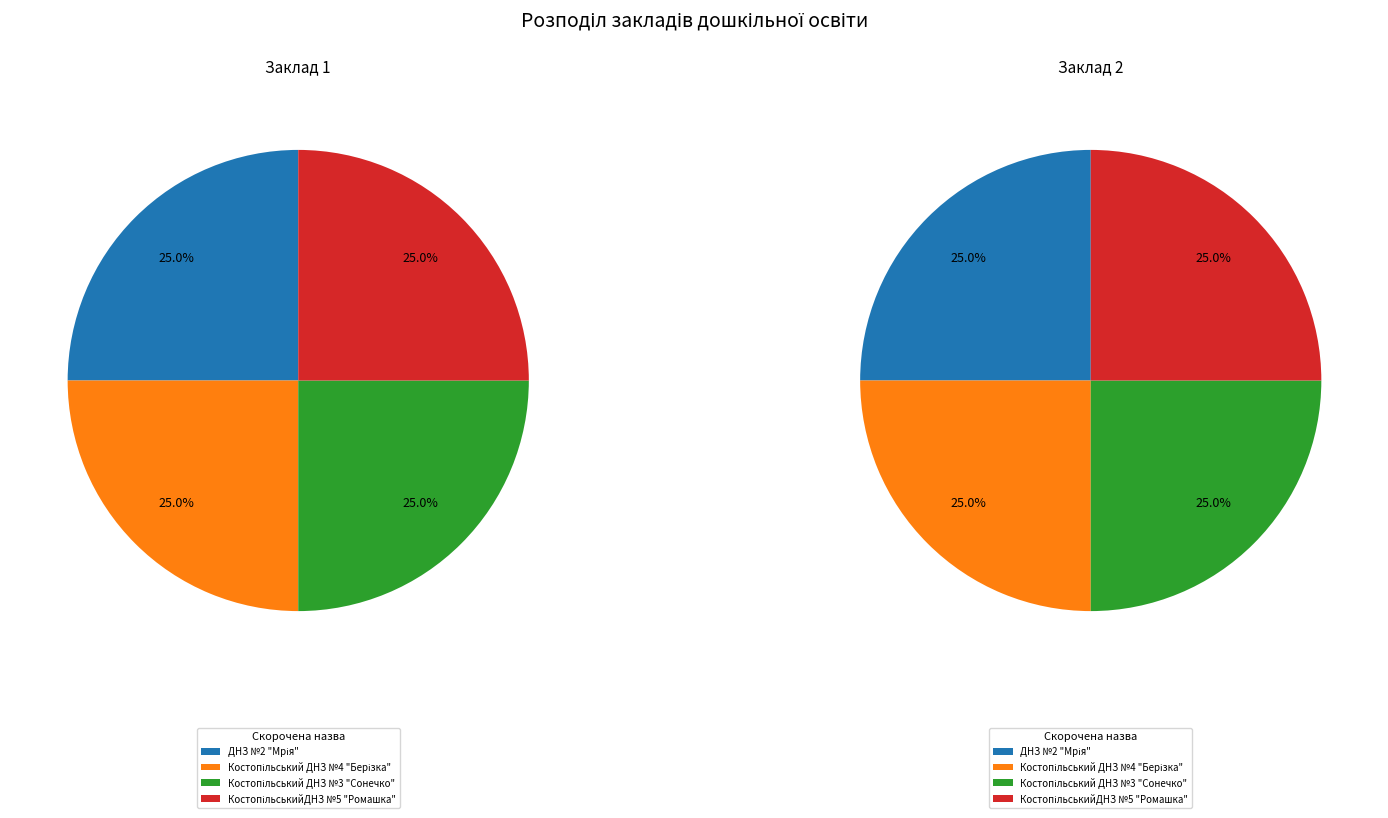

Is there any slice that represents more than half of the pie?

No